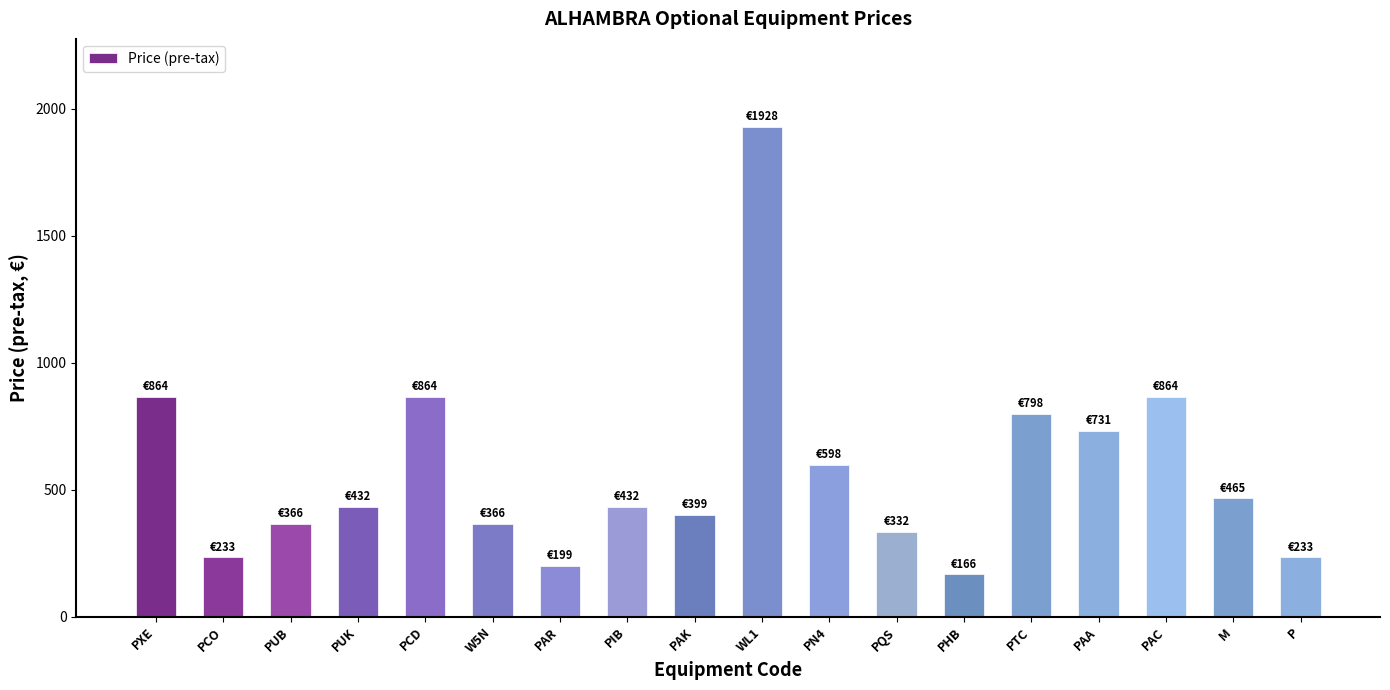

Reading right to left, list all the values displayed in this chart.

P=233	M=465	PAC=864	PAA=731	PTC=798	PHB=166	PQS=332	PN4=598	WL1=1928	PAK=399	PIB=432	PAR=199	W5N=366	PCD=864	PUK=432	PUB=366	PCO=233	PXE=864